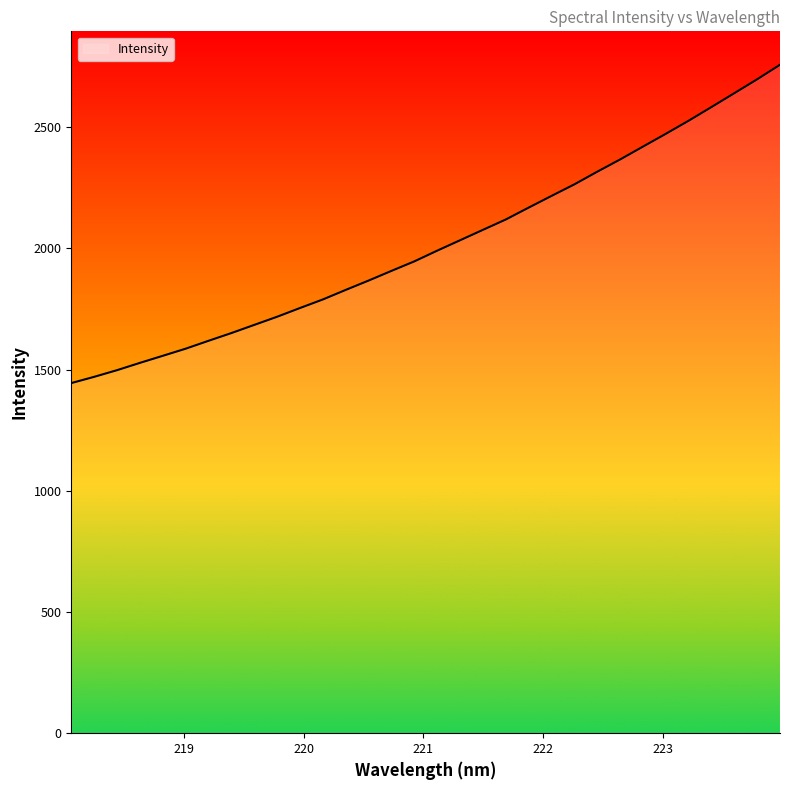

What is the minimum value shown in the chart?

1444.6